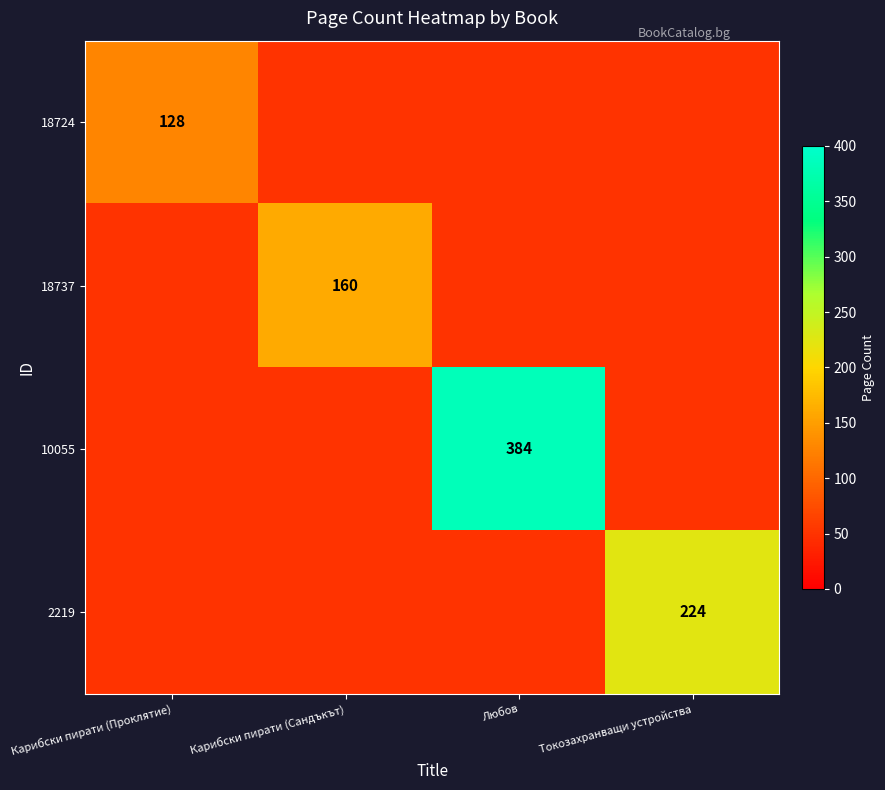

Is it true that 18724 equals 225 at Карибски пирати (Проклятие)?

False